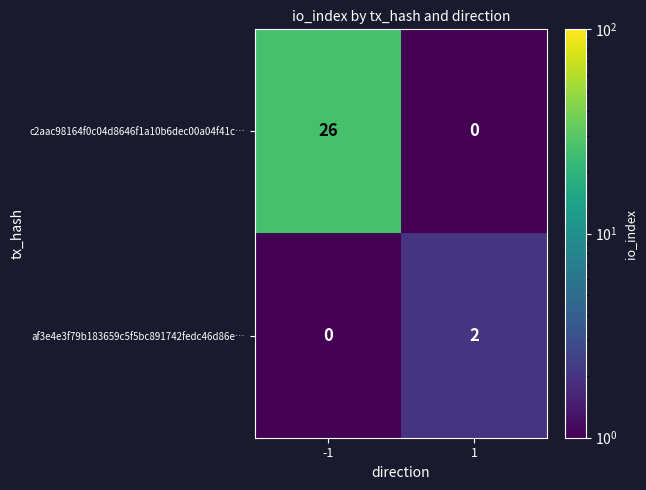

Read the c2aac98164f0c04d8646f1a10b6dec00a04f41c… value at -1, to the nearest 5.

25